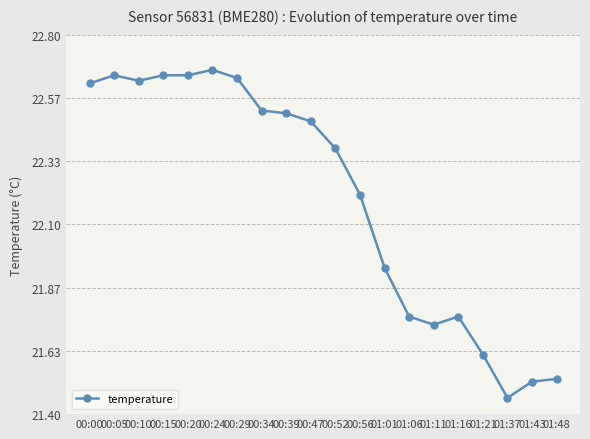

True or false: there are more than 2 points higher than both neighbors.

True